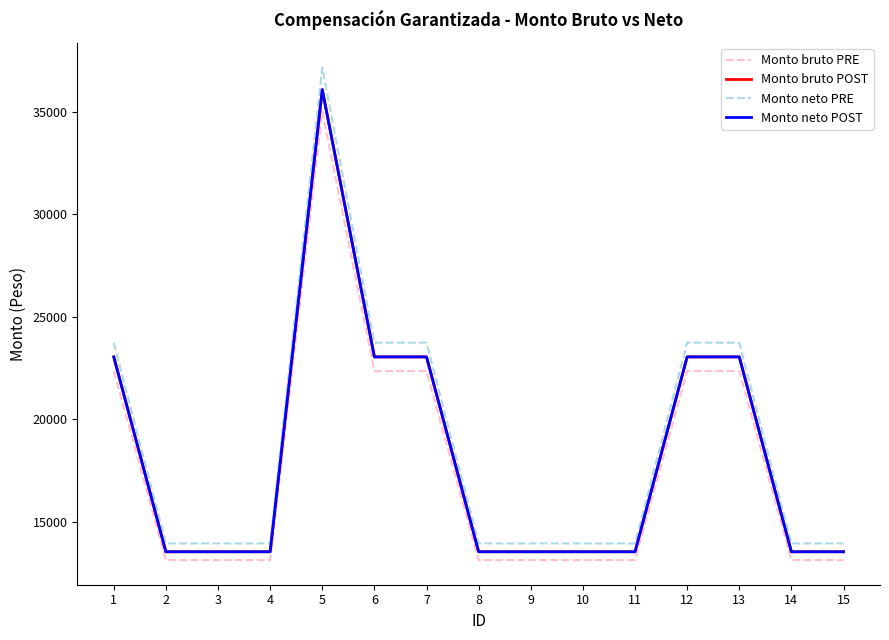

Reading left to right, list all the values displayed in this chart.

Monto bruto PRE: 1=22351.7	2=13137.7	3=13137.7	4=13137.7	5=34990.8	6=22351.7	7=22351.7	8=13137.7	9=13137.7	10=13137.7	11=13137.7	12=22351.7	13=22351.7	14=13137.7	15=13137.7
Monto bruto POST: 1=23043.0	2=13544.0	3=13544.0	4=13544.0	5=36073.0	6=23043.0	7=23043.0	8=13544.0	9=13544.0	10=13544.0	11=13544.0	12=23043.0	13=23043.0	14=13544.0	15=13544.0
Monto neto PRE: 1=23734.3	2=13950.3	3=13950.3	4=13950.3	5=37155.2	6=23734.3	7=23734.3	8=13950.3	9=13950.3	10=13950.3	11=13950.3	12=23734.3	13=23734.3	14=13950.3	15=13950.3
Monto neto POST: 1=23043.0	2=13544.0	3=13544.0	4=13544.0	5=36073.0	6=23043.0	7=23043.0	8=13544.0	9=13544.0	10=13544.0	11=13544.0	12=23043.0	13=23043.0	14=13544.0	15=13544.0